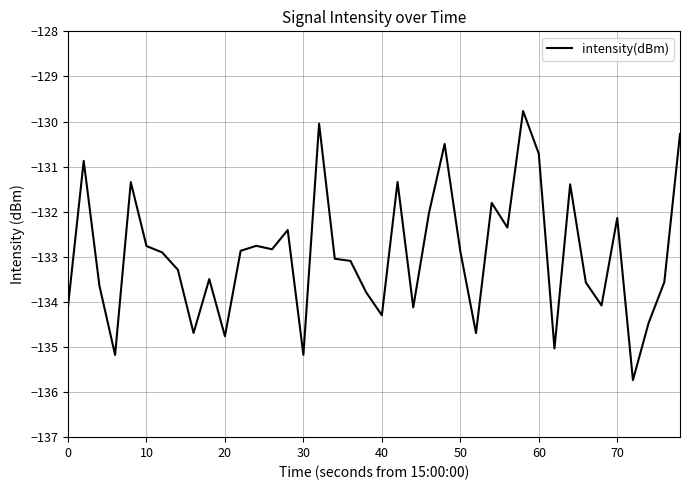

Is this an area chart (filled region under the line)?

No